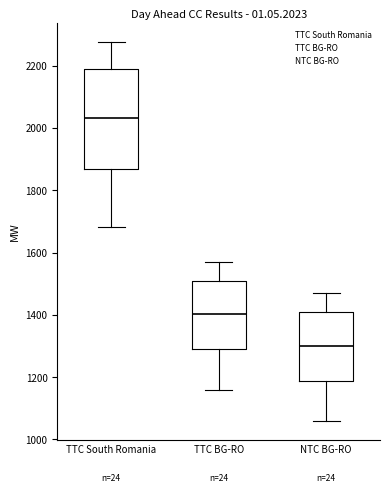

Which box has the highest median line?

TTC South Romania